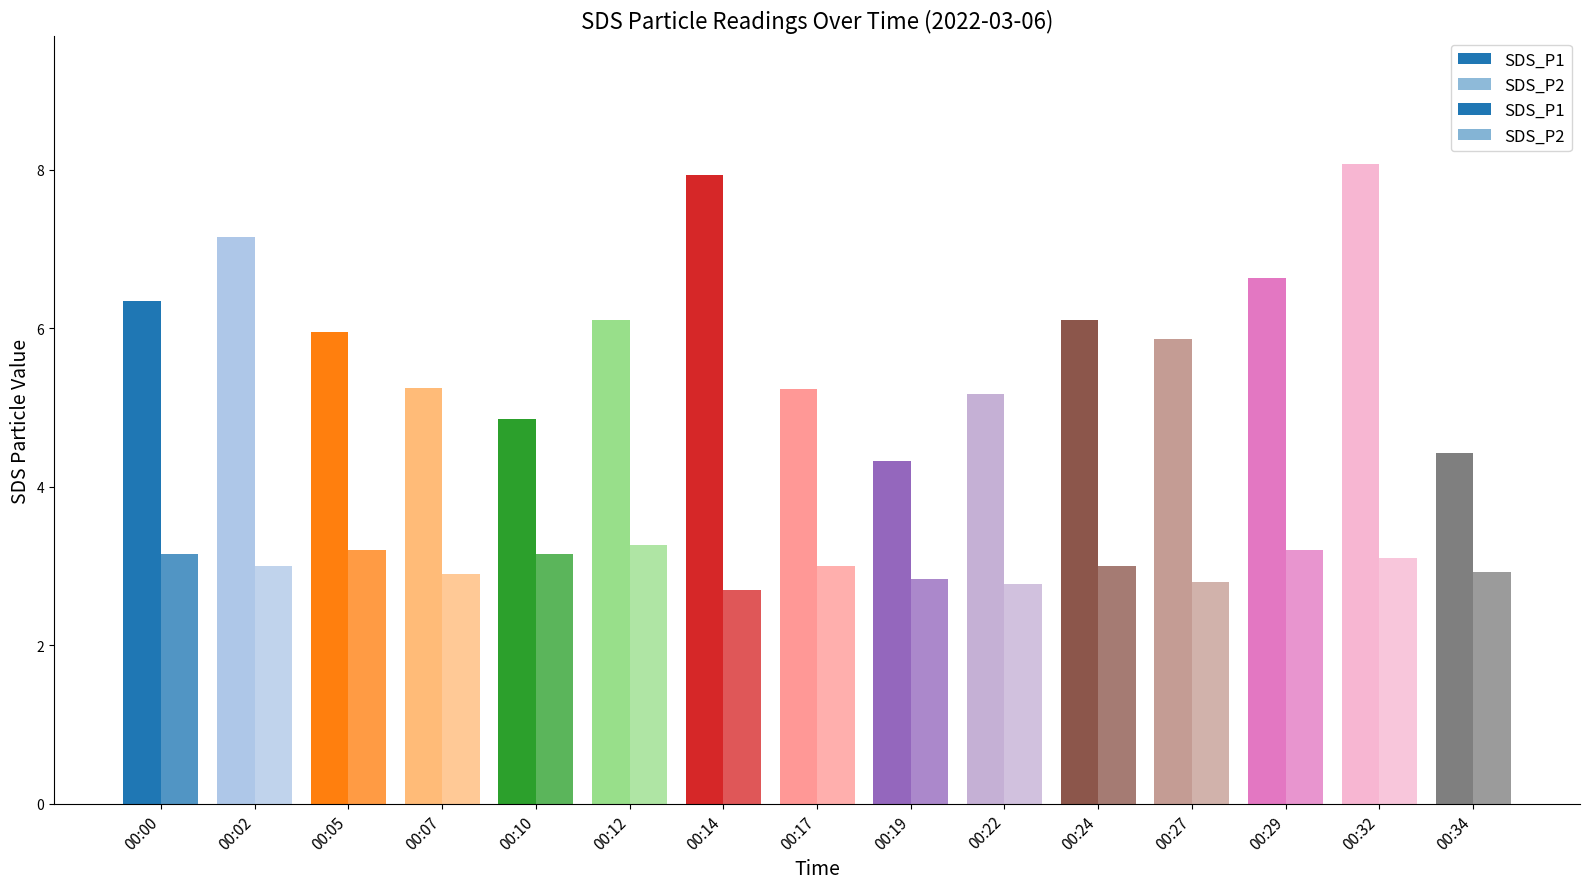

Which series has the widest spread of values?

SDS_P1